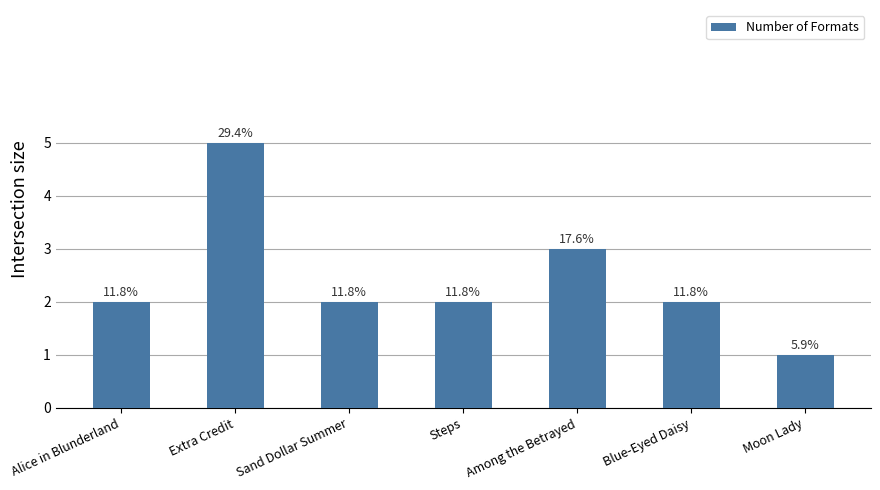

Does the chart contain any negative values?

No